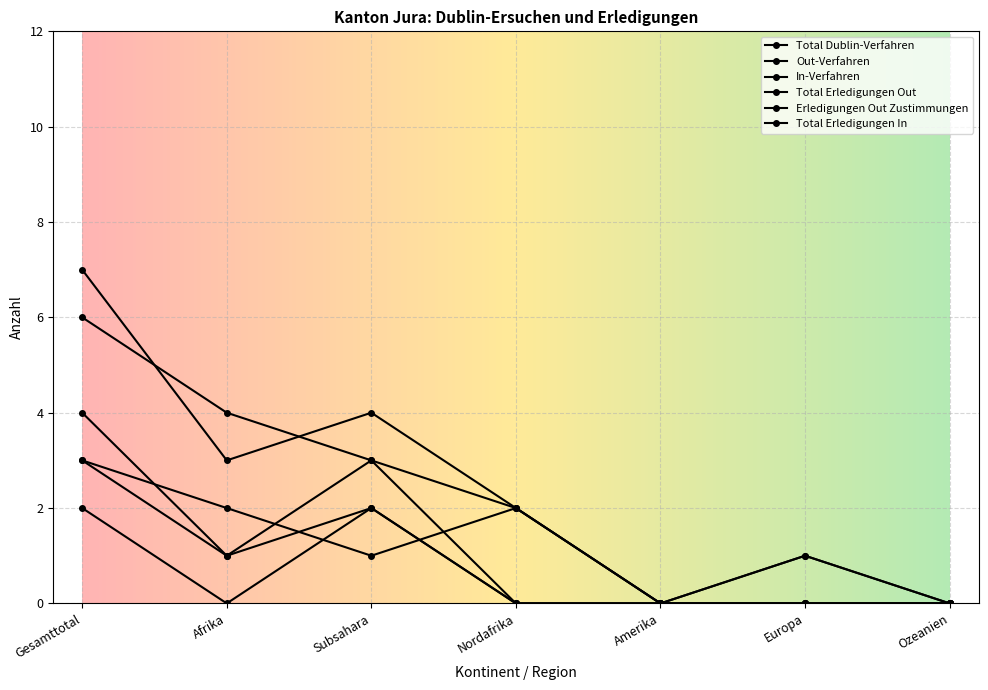

How many categories are shown in the chart?

7